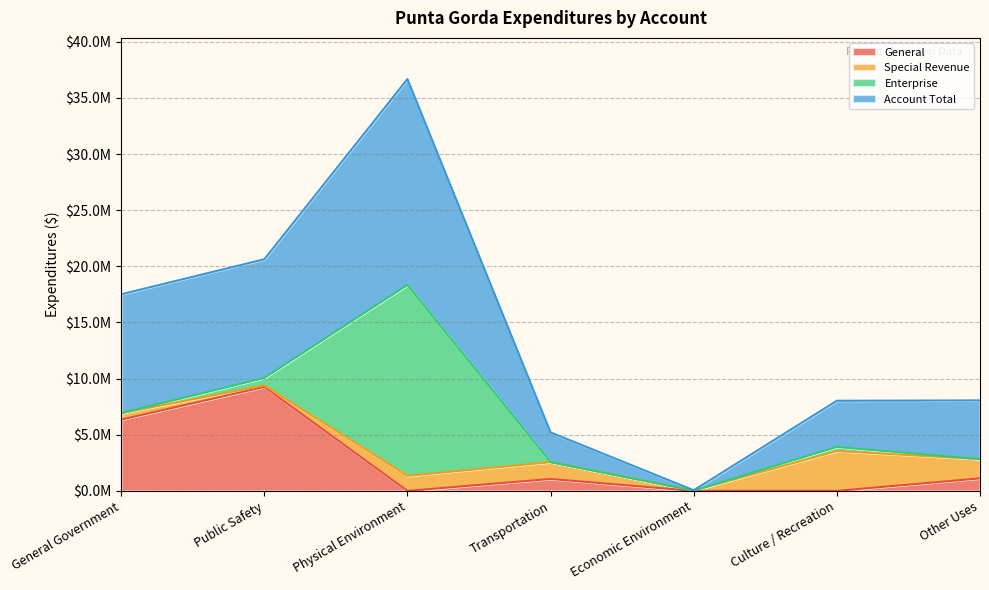

What is the difference between the Account Total values at Physical Environment and Culture / Recreation?

28652322